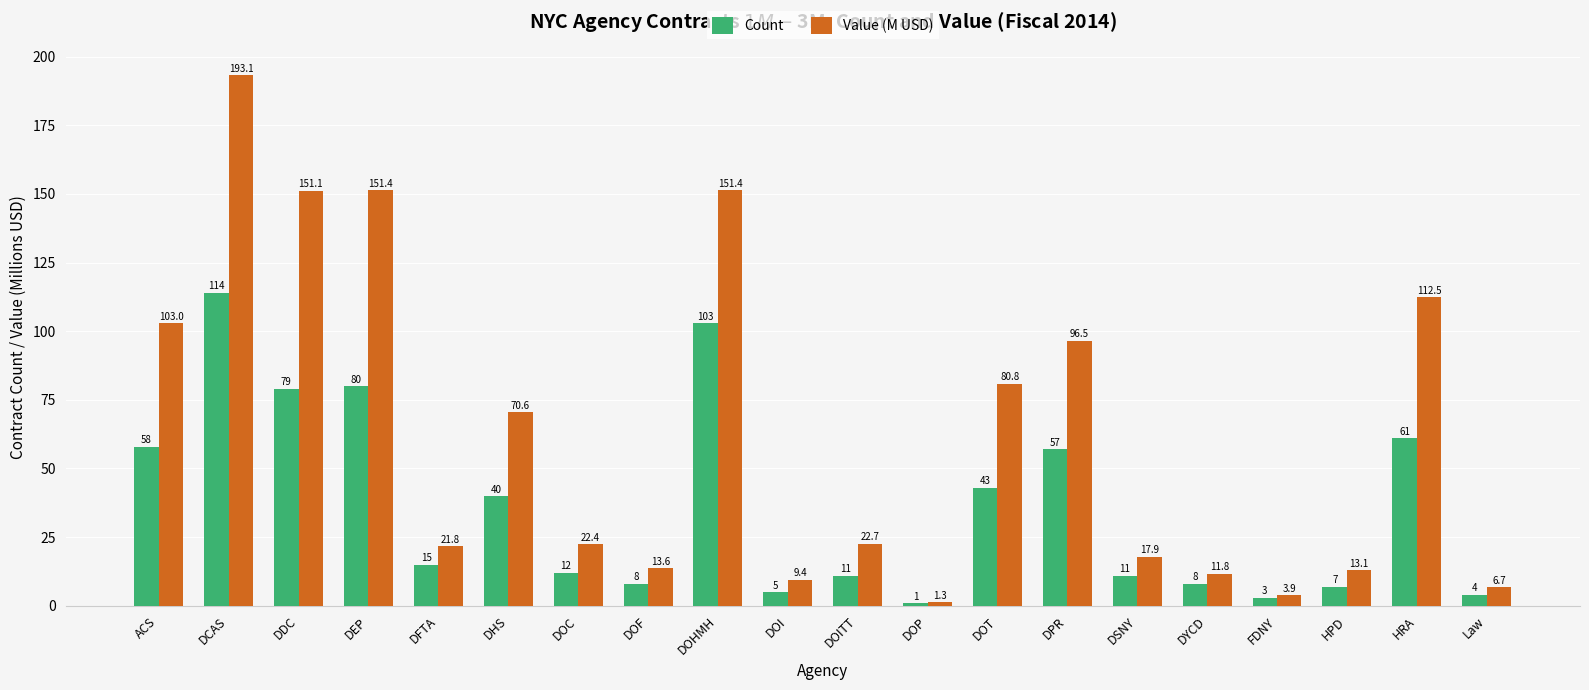

Is it true that Value (M USD) equals 103.0 at ACS?

True